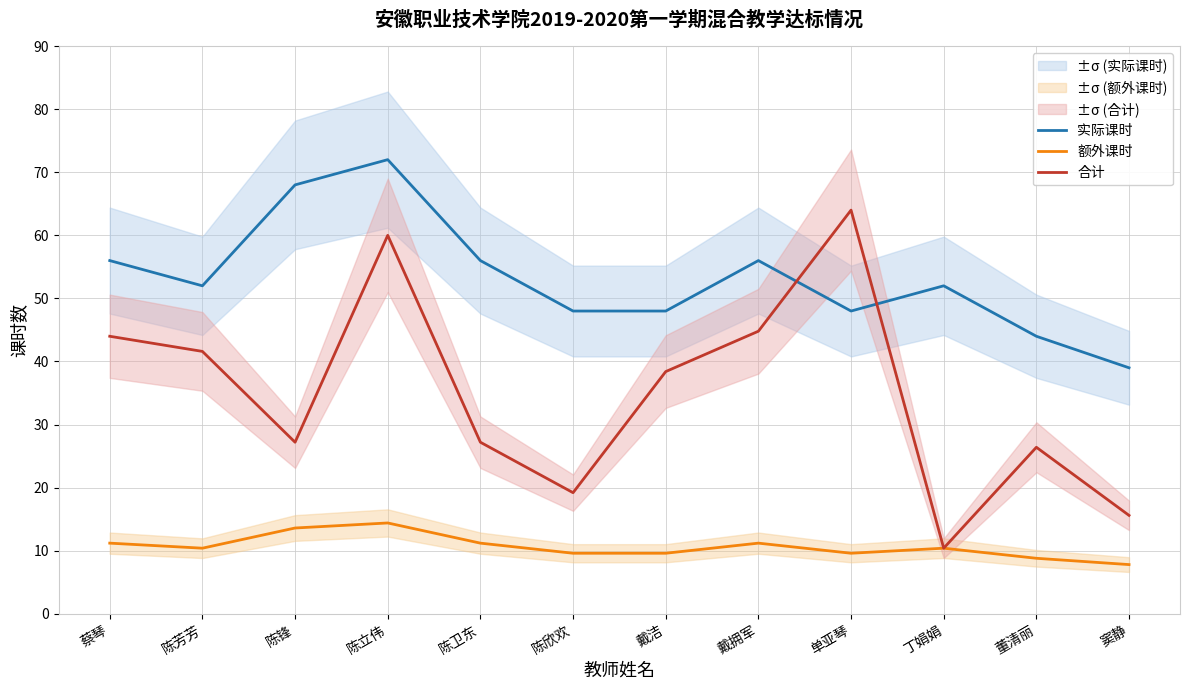

Reading left to right, extract all data points from this chart.

实际课时: 56.0	52.0	68.0	72.0	56.0	48.0	48.0	56.0	48.0	52.0	44.0	39.0
额外课时: 11.2	10.4	13.6	14.4	11.2	9.6	9.6	11.2	9.6	10.4	8.8	7.8
合计: 44.0	41.6	27.2	60.0	27.2	19.2	38.4	44.8	64.0	10.4	26.4	15.6